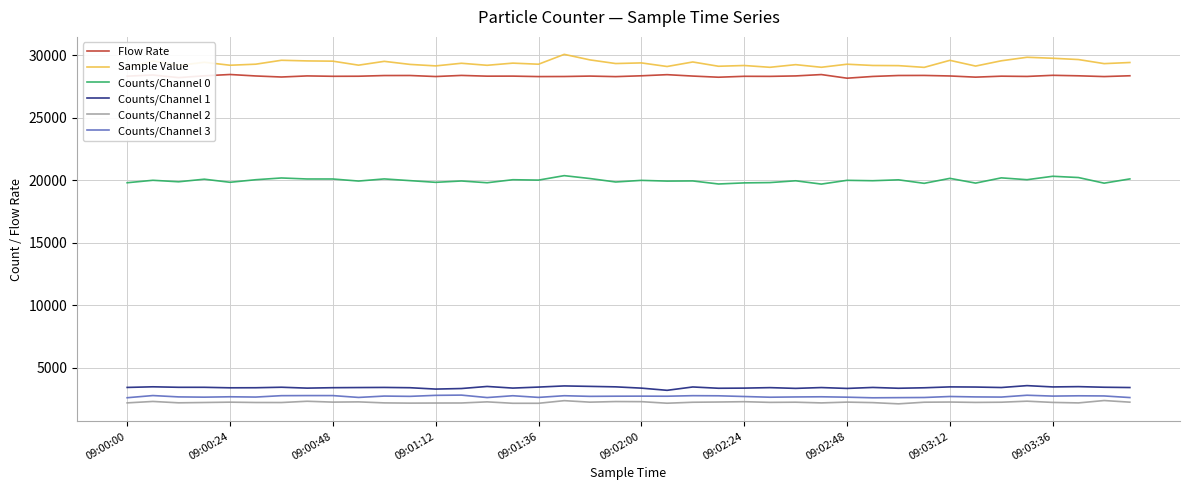

How many lines are shown in the chart?

6